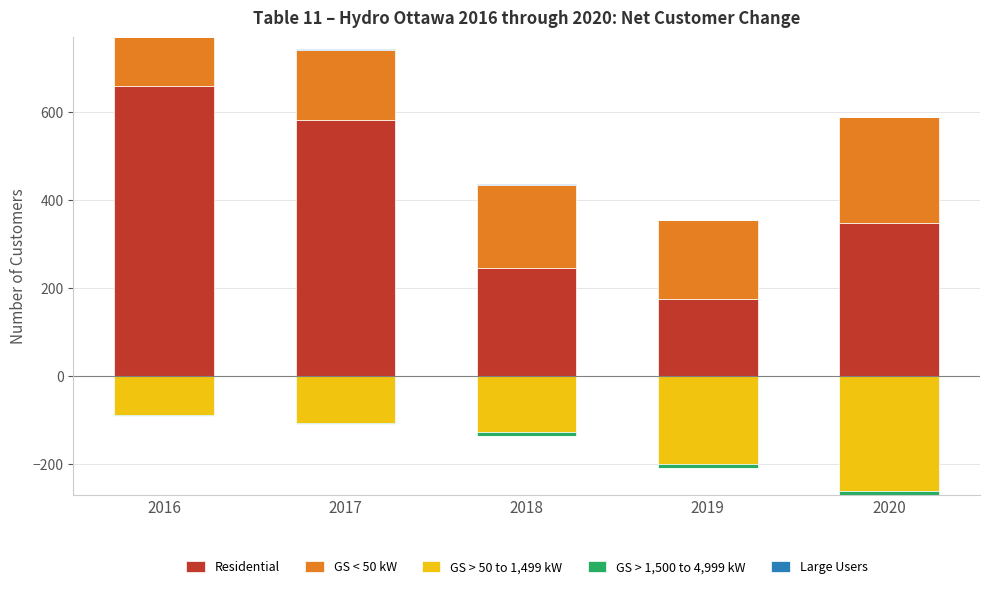

Count the Large Users values in the range 0 to 1.

4